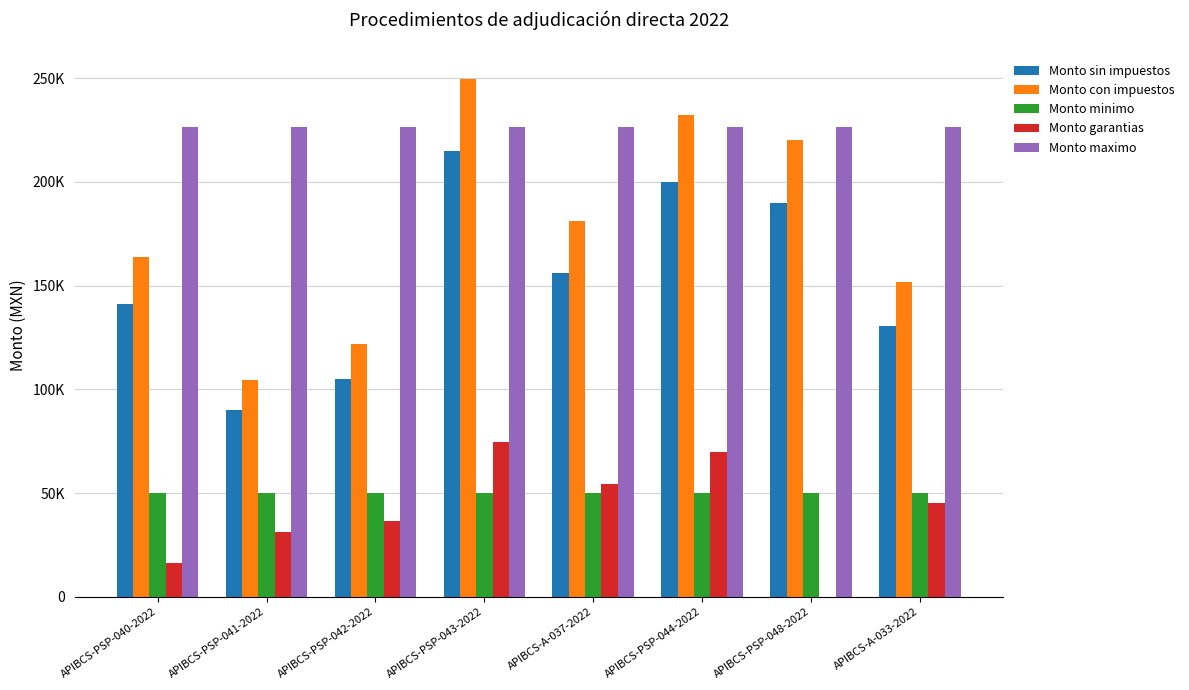

What is the spread (max minus min) of values at APIBCS-A-033-2022?

180747.0